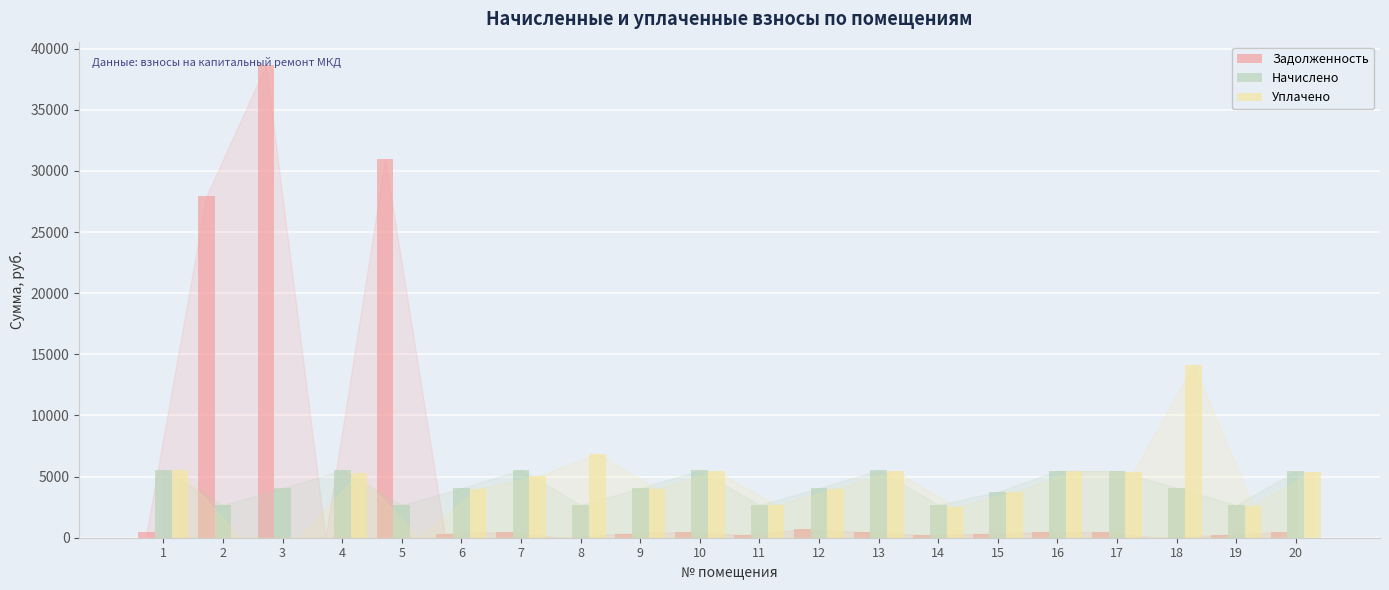

What is the maximum value shown in the chart?

38642.5